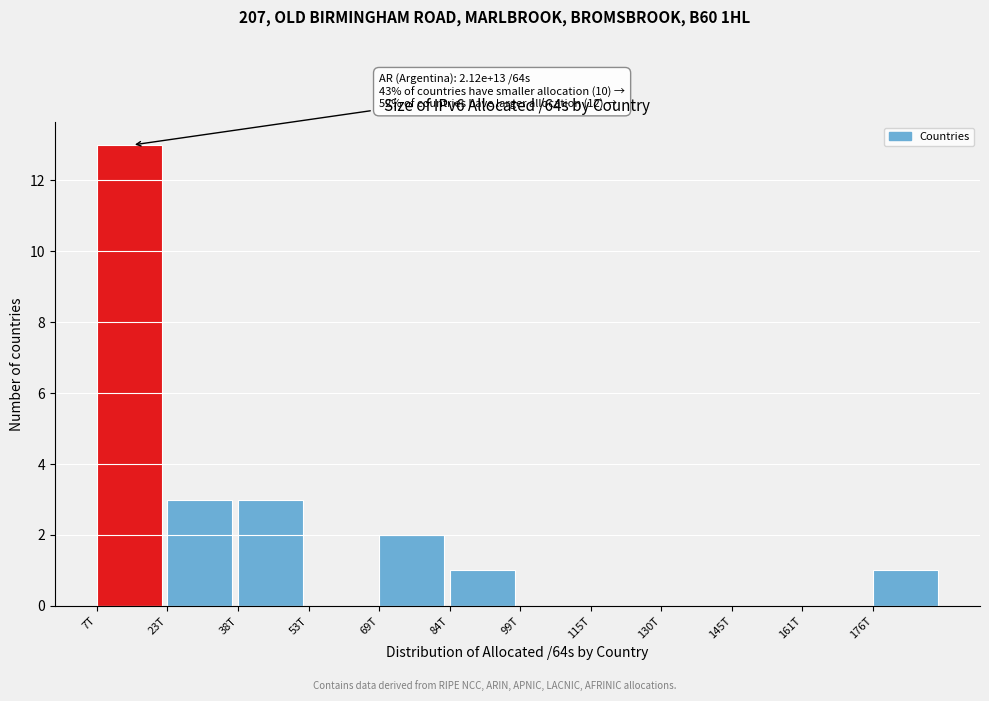

Reading right to left, list all the values displayed in this chart.

176T=1	161T=0	145T=0	130T=0	115T=0	99T=0	84T=1	69T=2	53T=0	38T=3	23T=3	7T=13